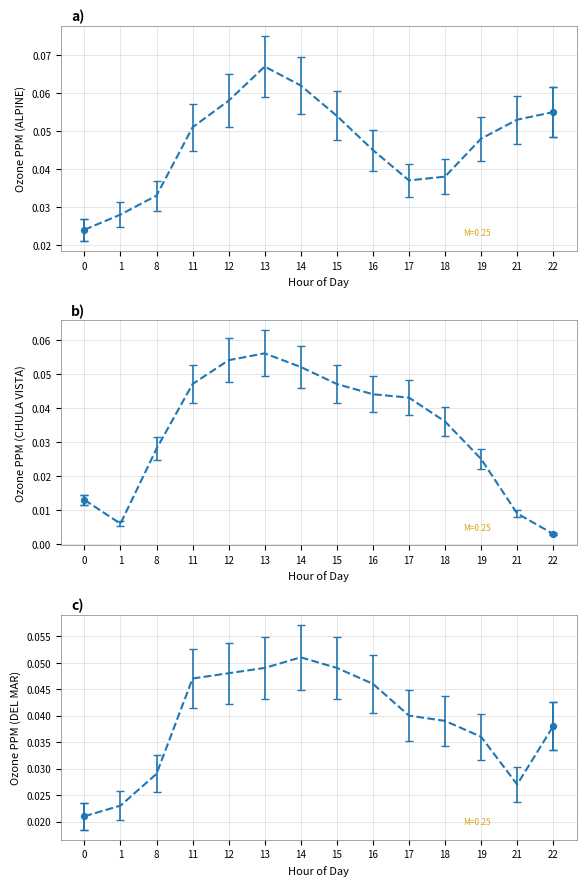

At how many categories does at least one series exceed 0?

14